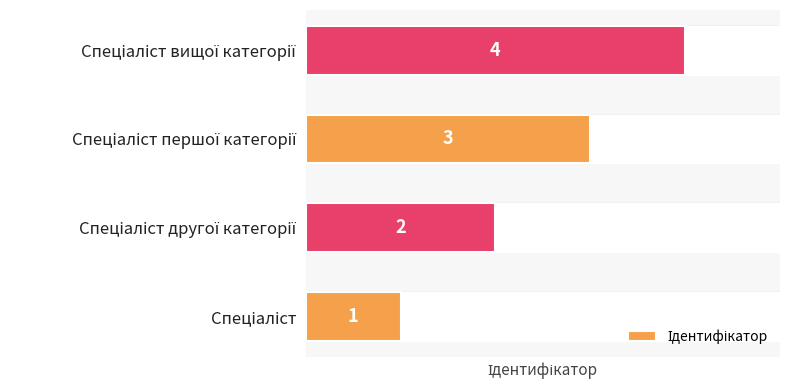

How many distinct data groups are displayed?

1